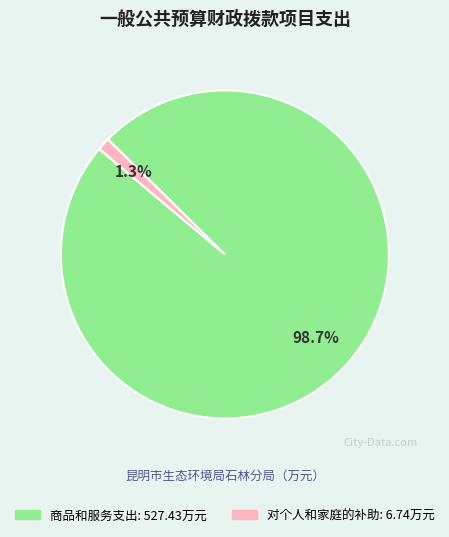

Is there any slice that represents more than half of the pie?

Yes